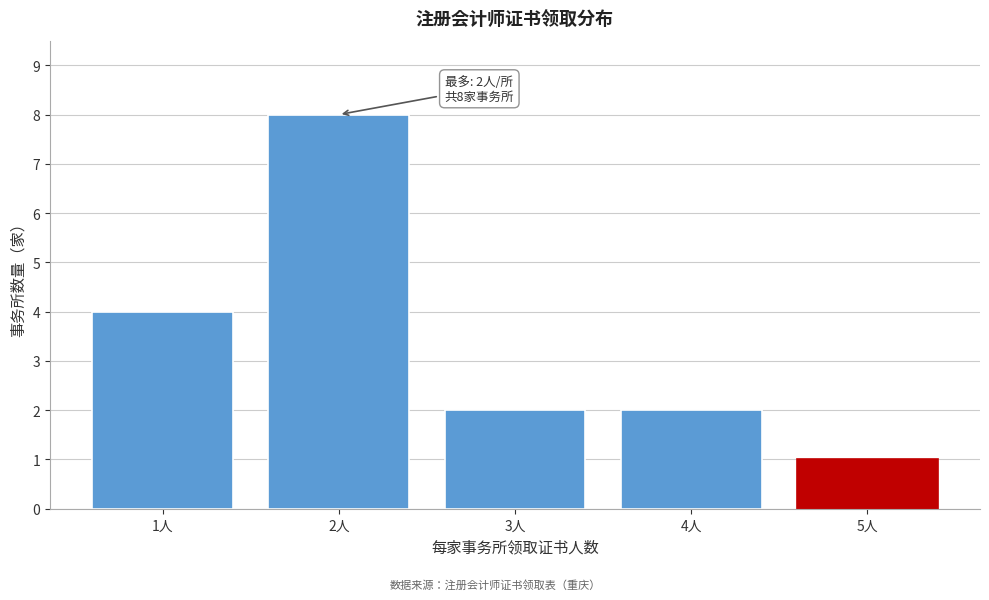

Reading left to right, what are all the values shown in this chart?

1人=4	2人=8	3人=2	4人=2	5人=1